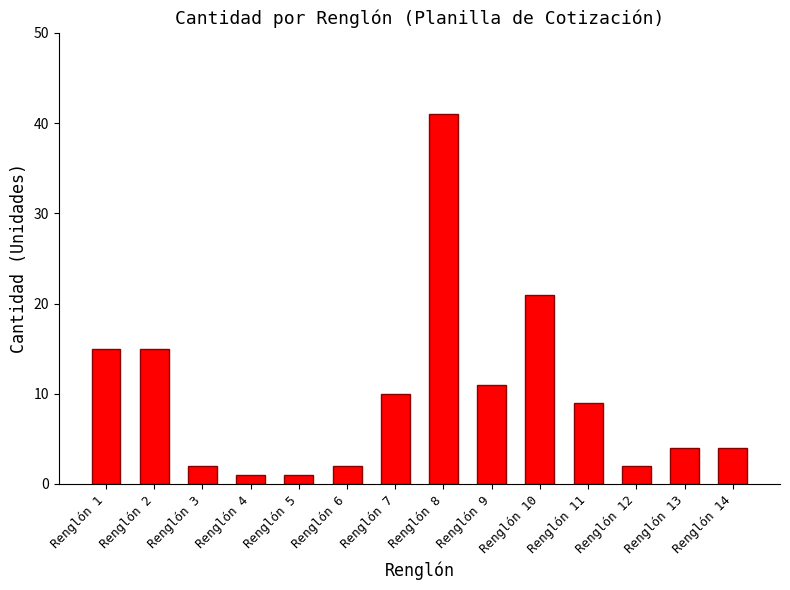

What is the change in value from Renglón 10 to Renglón 13?

-17